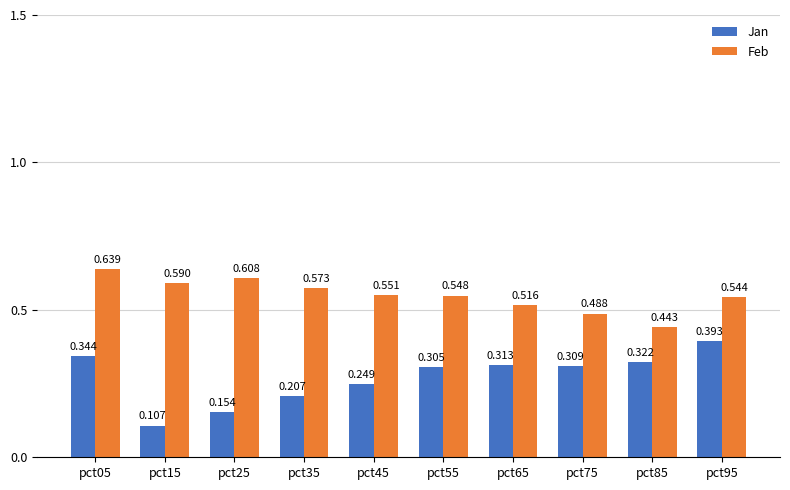

At how many categories does at least one series exceed 0?

10